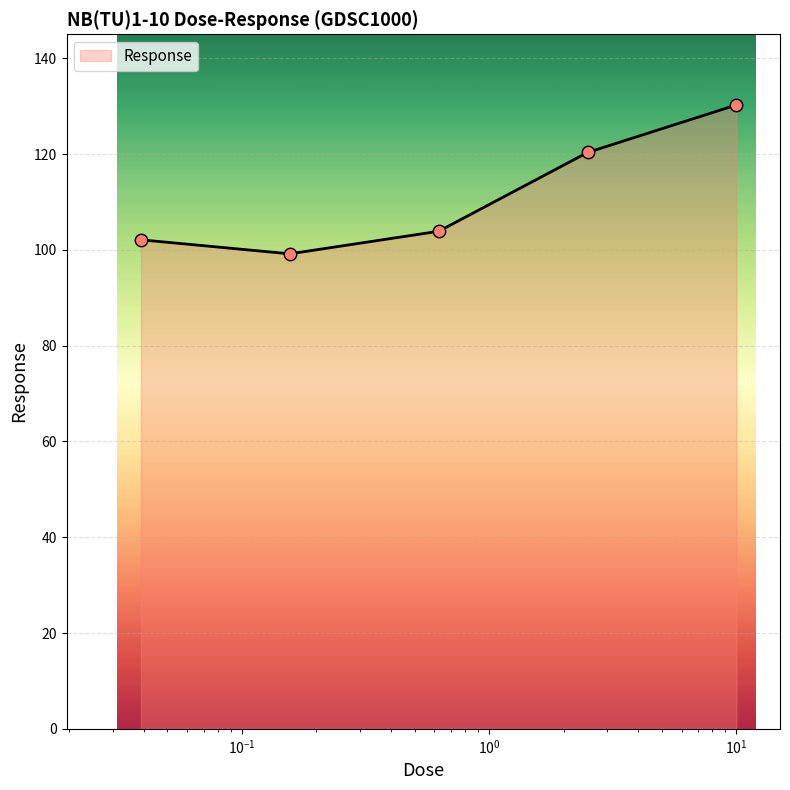

What is the average value?

111.1